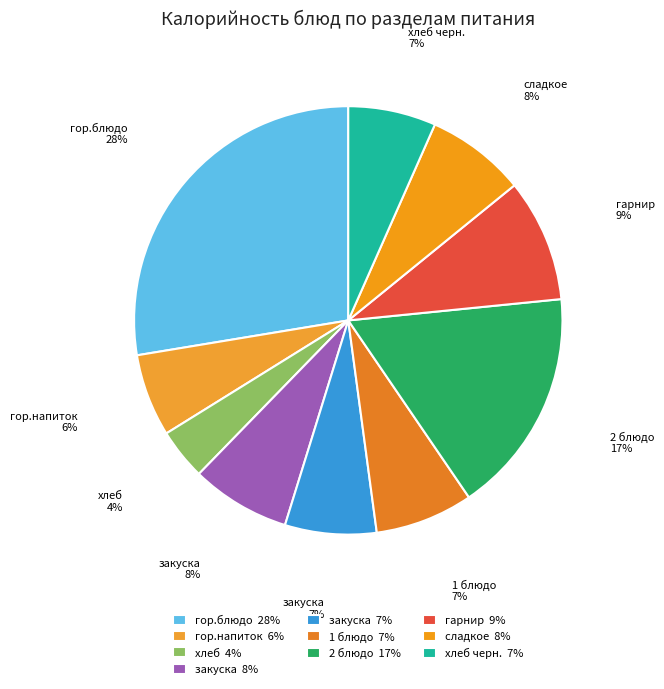

Is there any slice that represents more than half of the pie?

No